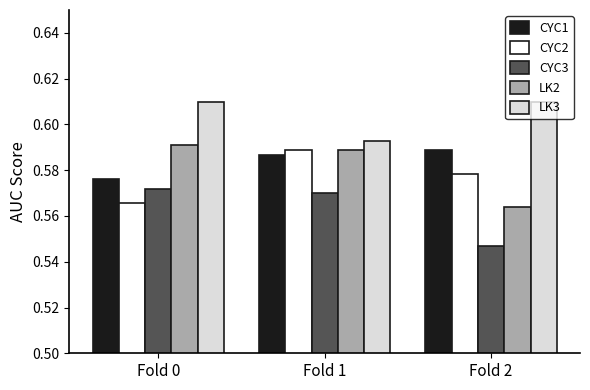

What is the sum of the CYC3 values at Fold 0 and Fold 2?

1.1